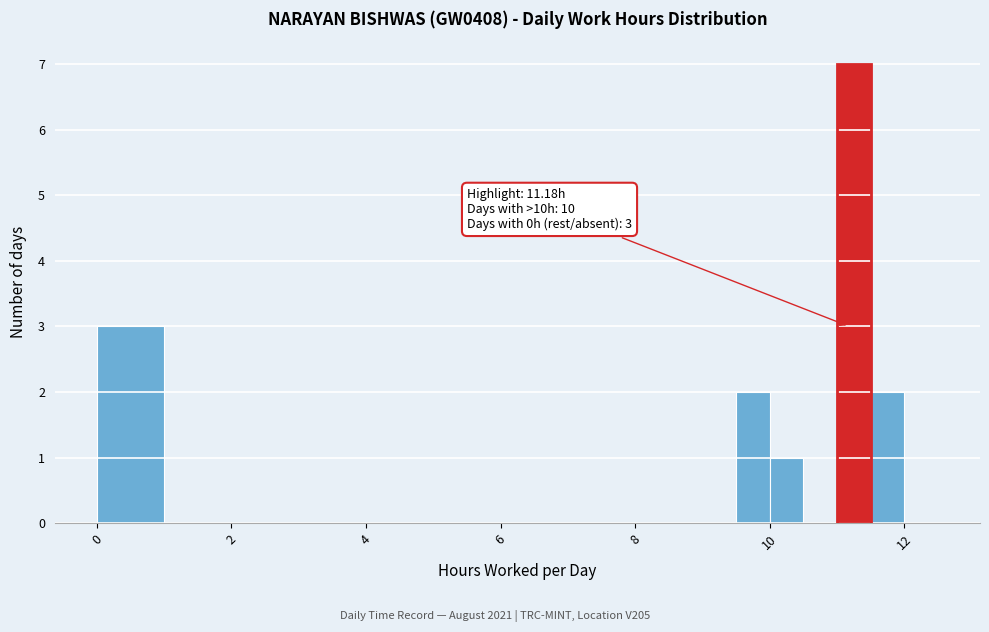

Read against the x-axis, roughly where is the centre of the tallest bar?

11.2